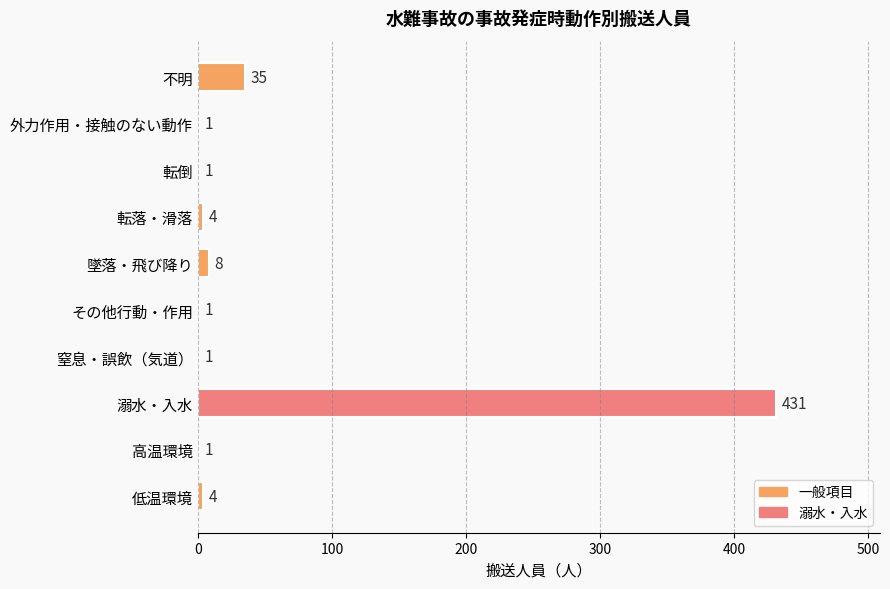

What is the maximum value shown in the chart?

431